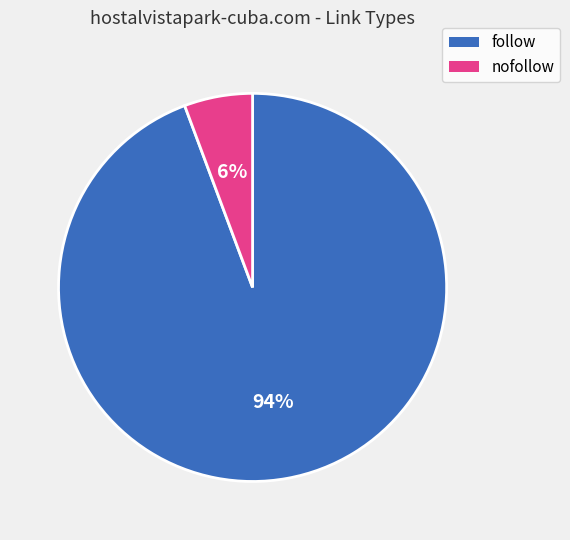

How many slices are in this pie chart?

2